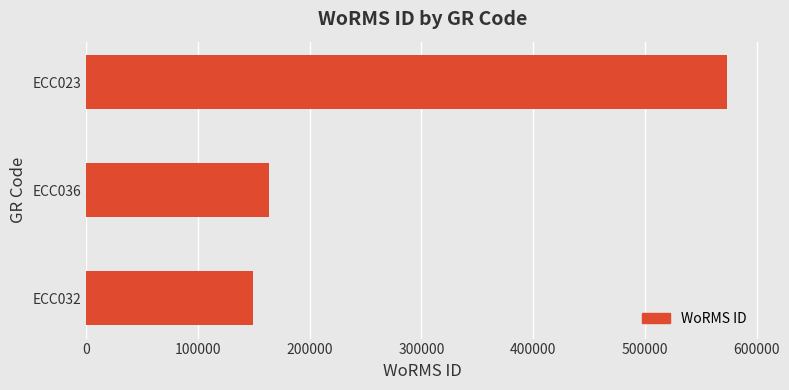

Are the bars grouped side by side (vs. stacked)?

No